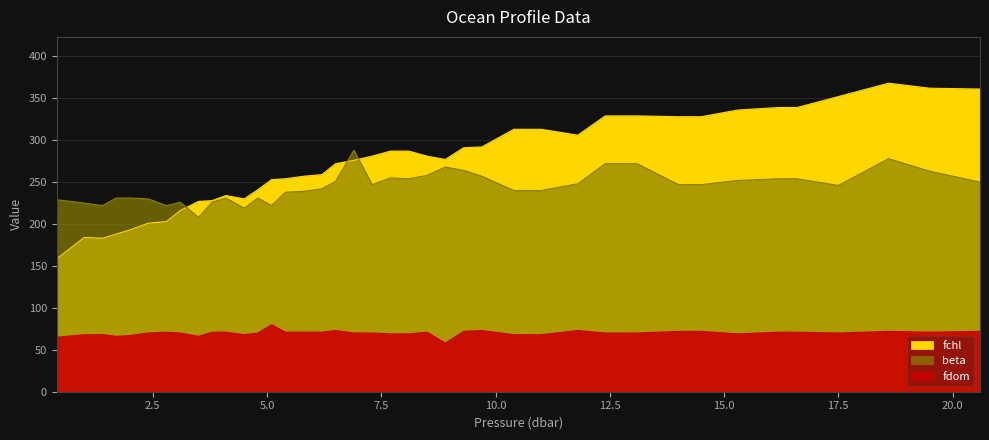

What is the label of the 38th point from the left?

18.6